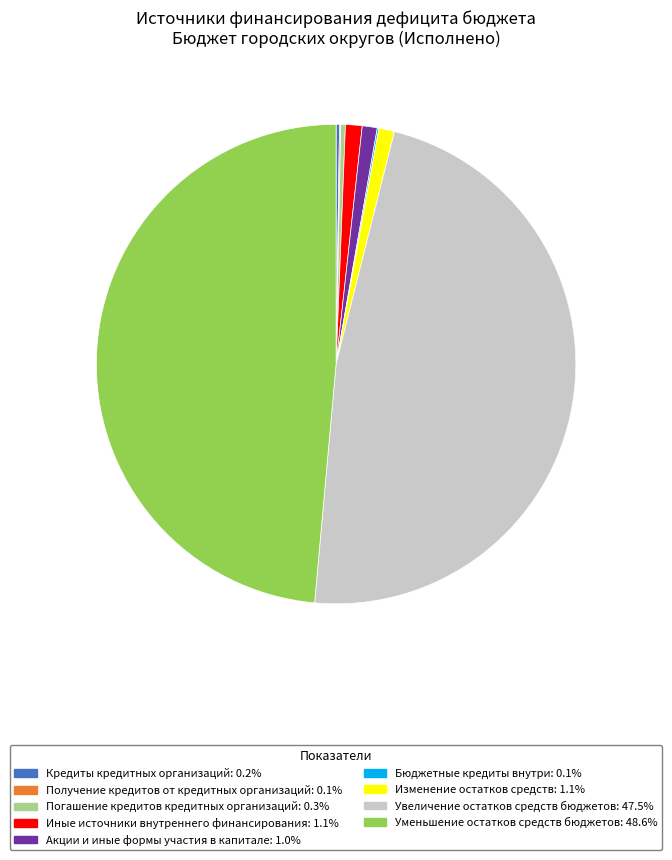

Combined, do Акции и иные формы участия в капитале and Увеличение остатков средств бюджетов account for over 50%?

No